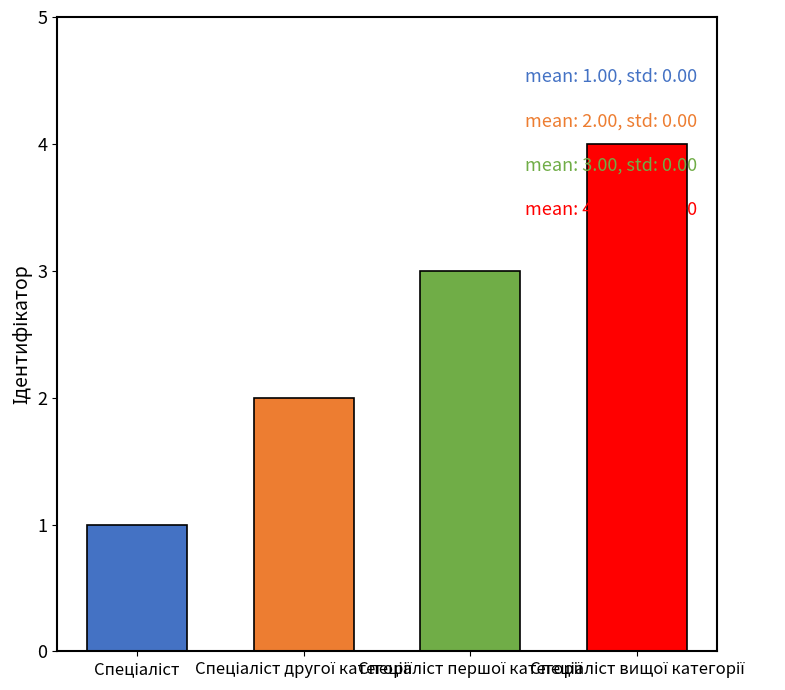

Reading left to right, extract all data points from this chart.

Спеціаліст=1	Спеціаліст другої категорії=2	Спеціаліст першої категорії=3	Спеціаліст вищої категорії=4